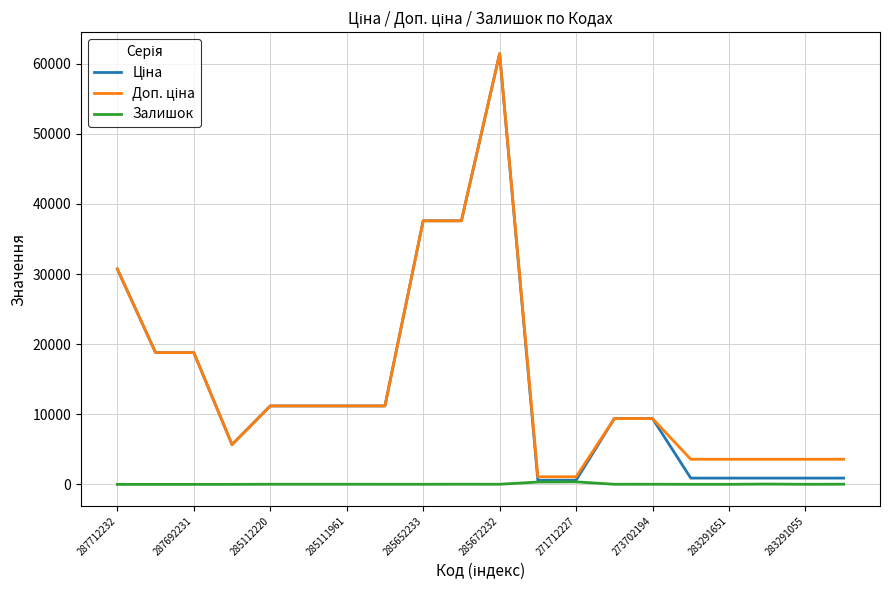

At which category is the sum across all series the highest?

285672232